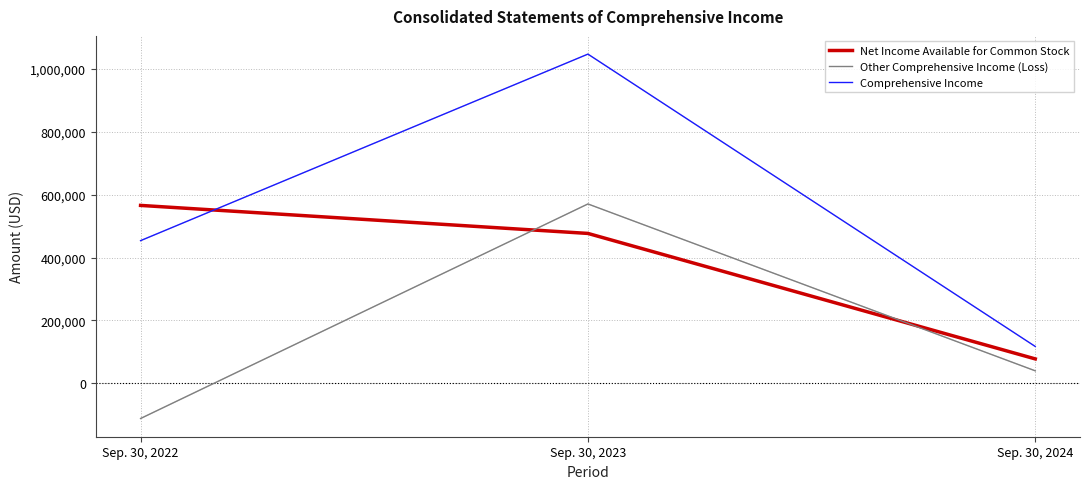

Rank the categories by Comprehensive Income value from lowest to highest.

Sep. 30, 2024, Sep. 30, 2022, Sep. 30, 2023